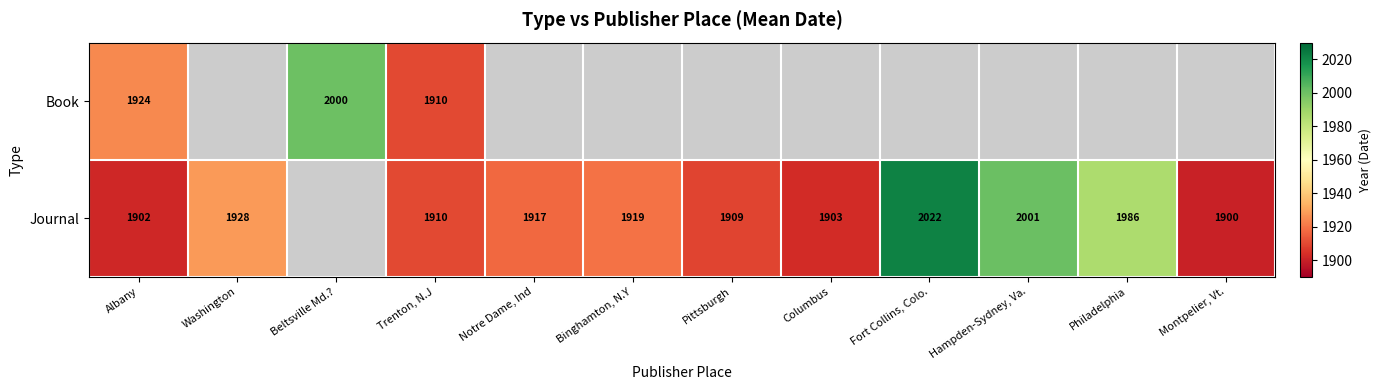

What is the sum of the Journal values at Albany and Montpelier, Vt.?

3802